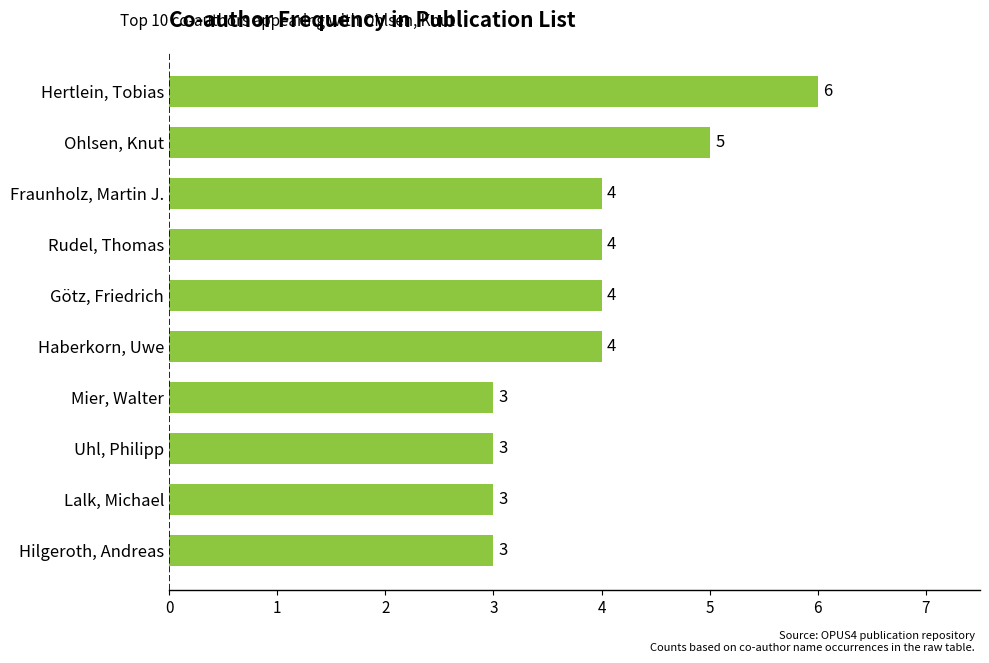

What is the ratio of the value at Fraunholz, Martin J. to the value at Haberkorn, Uwe?

1.0